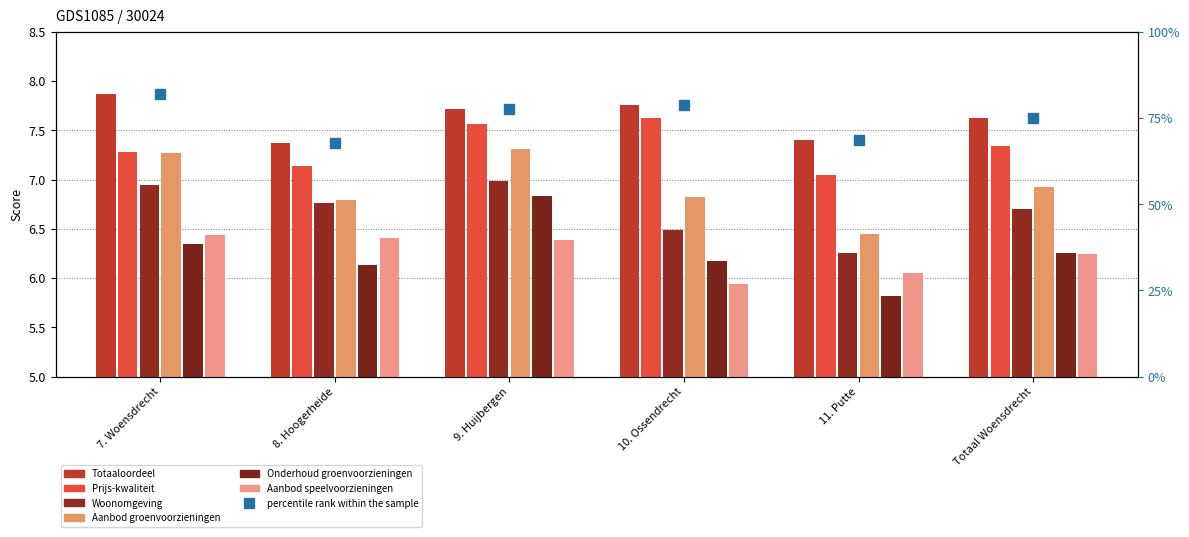

Which has a higher value, 7. Woensdrecht or 11. Putte?

7. Woensdrecht